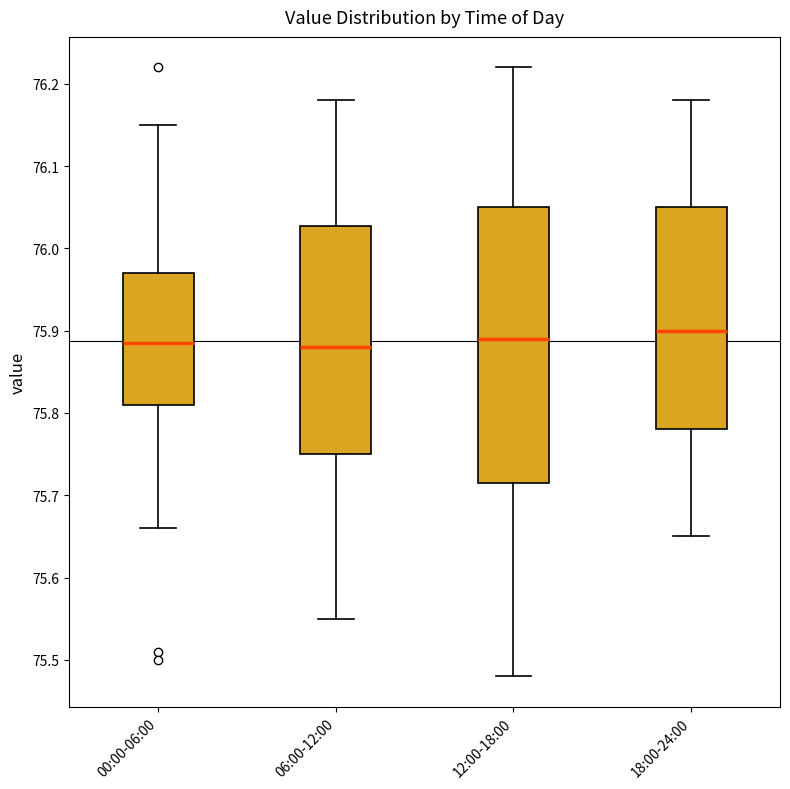

Comparing the boxes themselves (not the whiskers), which one is the tallest?

12:00-18:00